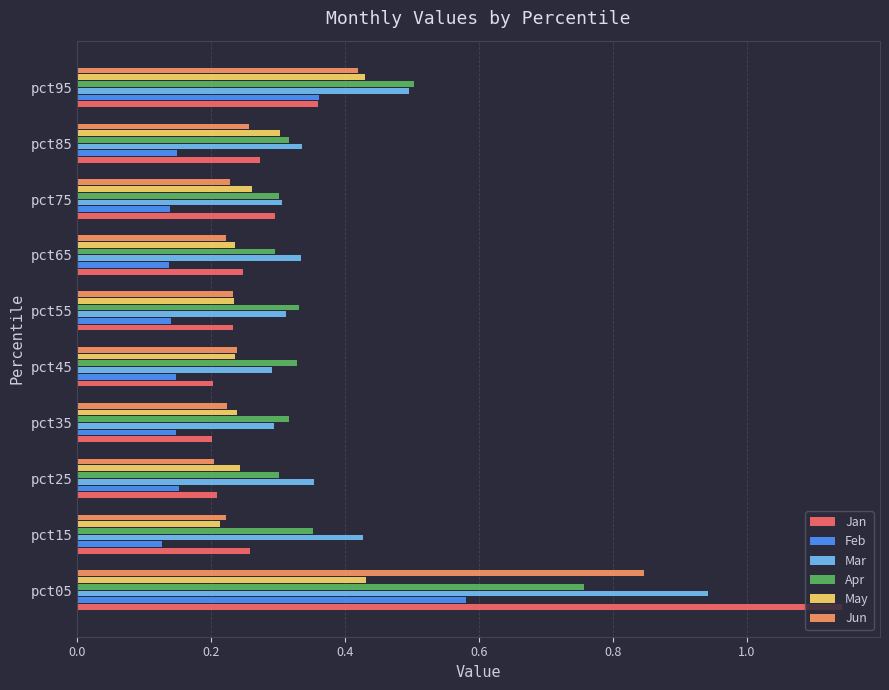

How many data points does each series have?

10